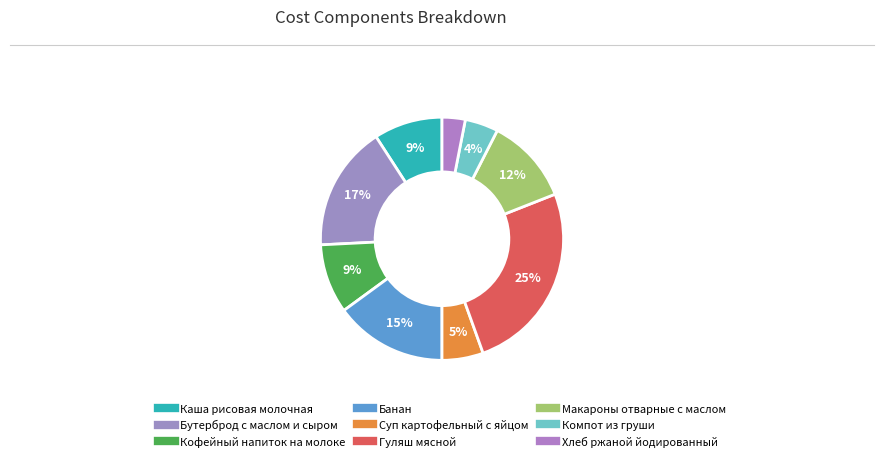

To the nearest percent, what is the combined percentage of Компот из груши and Гуляш мясной?

30%